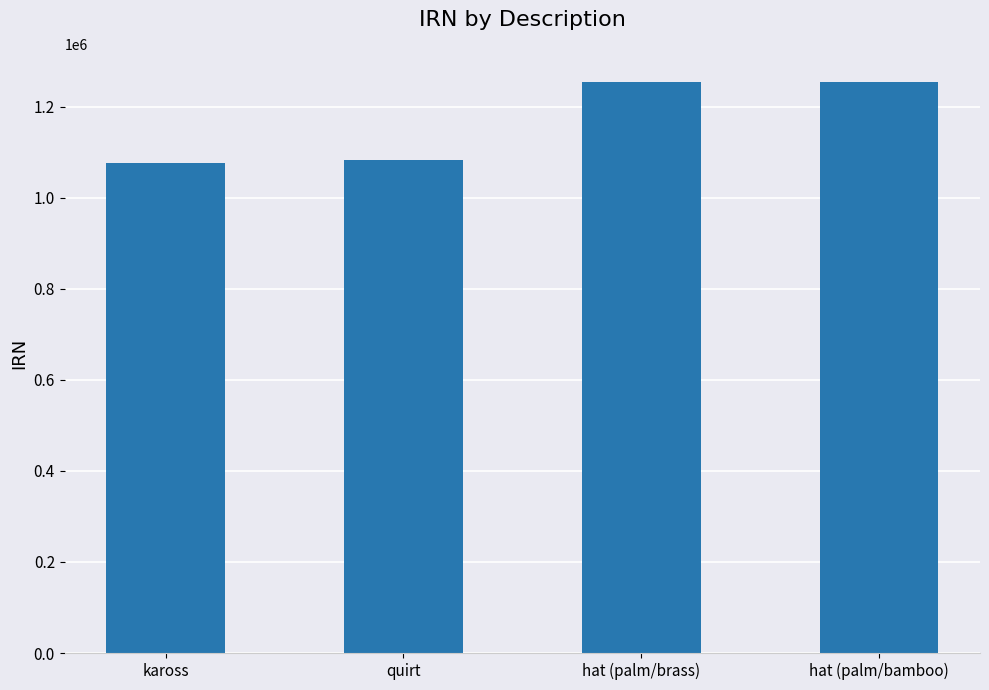

At which label is the value closest to 1164600?

quirt